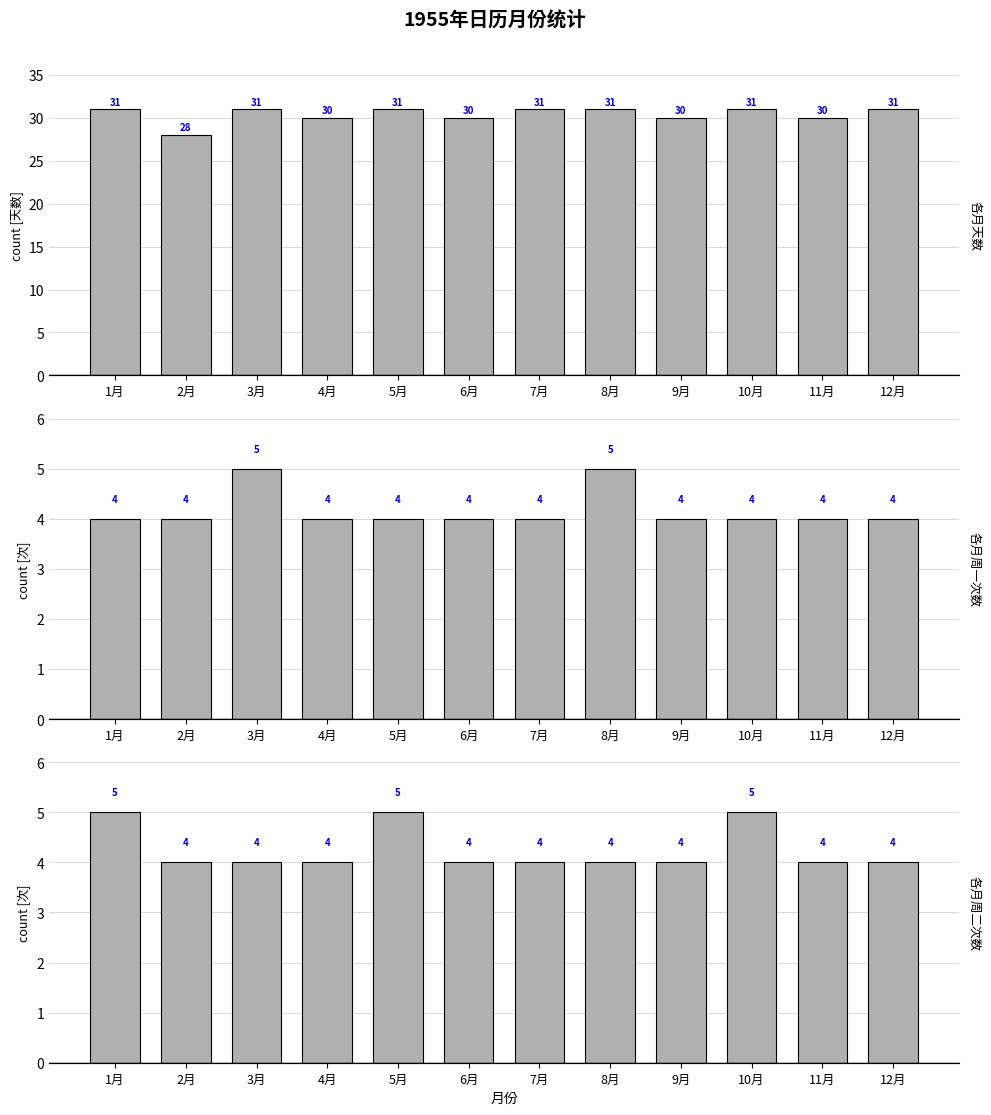

Which category has the highest value across all series?

1月